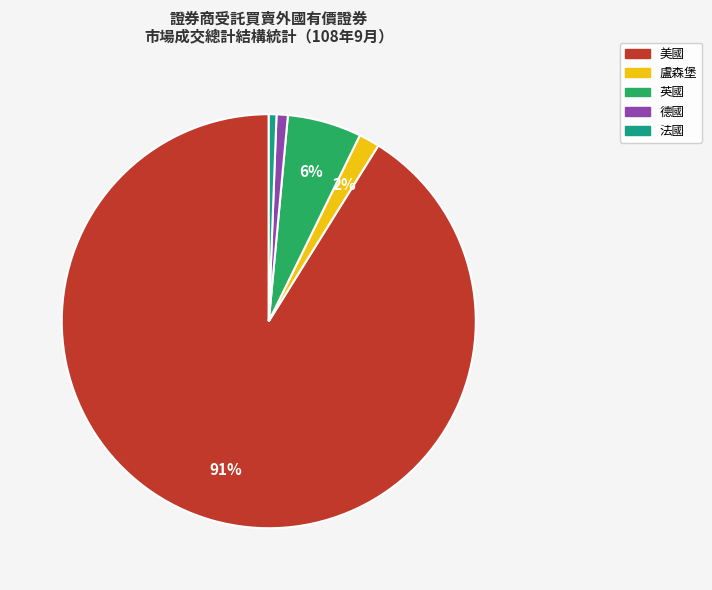

Count the number of slices in the pie.

5